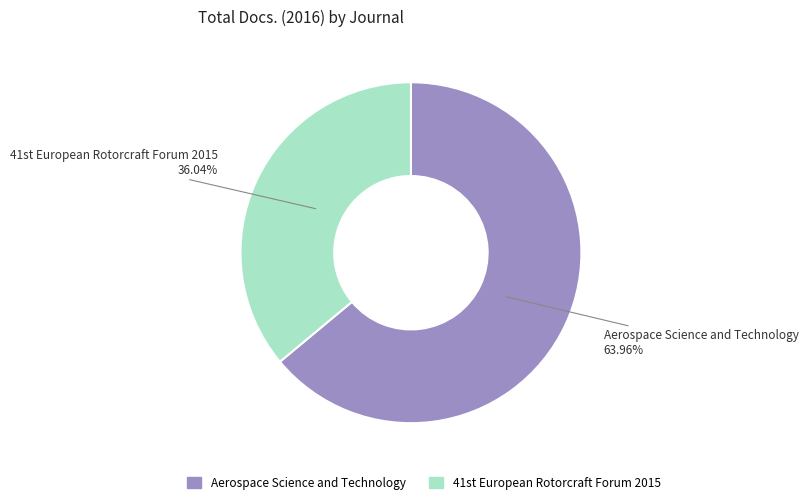

Which category has the biggest portion of the pie?

Aerospace Science and Technology